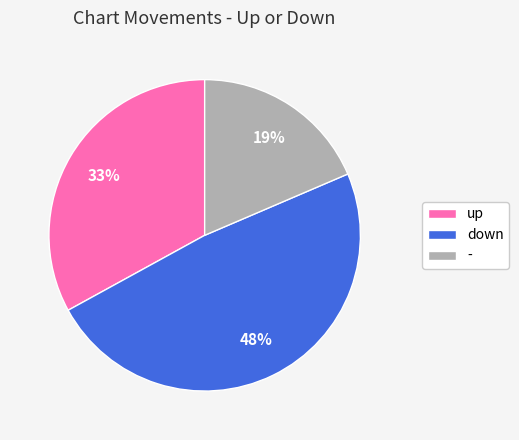

To the nearest percent, what percentage of the pie is -?

19%